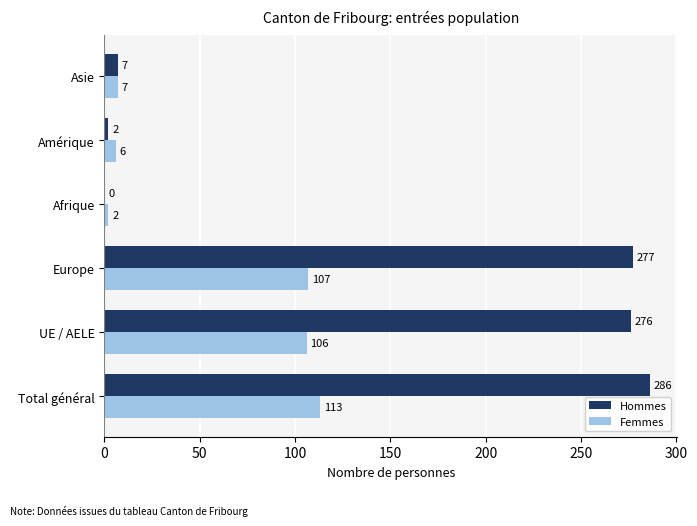

What is the total value across all series at Amérique?

8